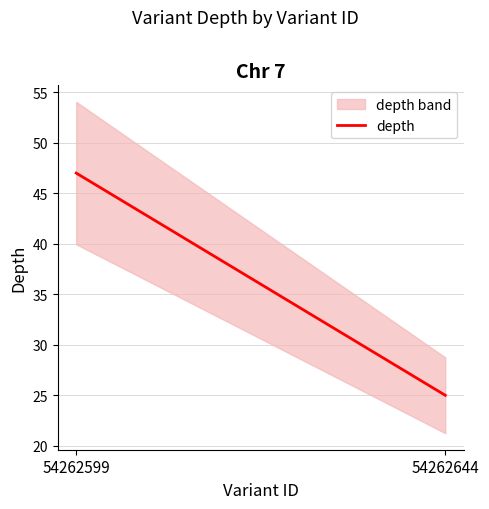

Is this an area chart (filled region under the line)?

No